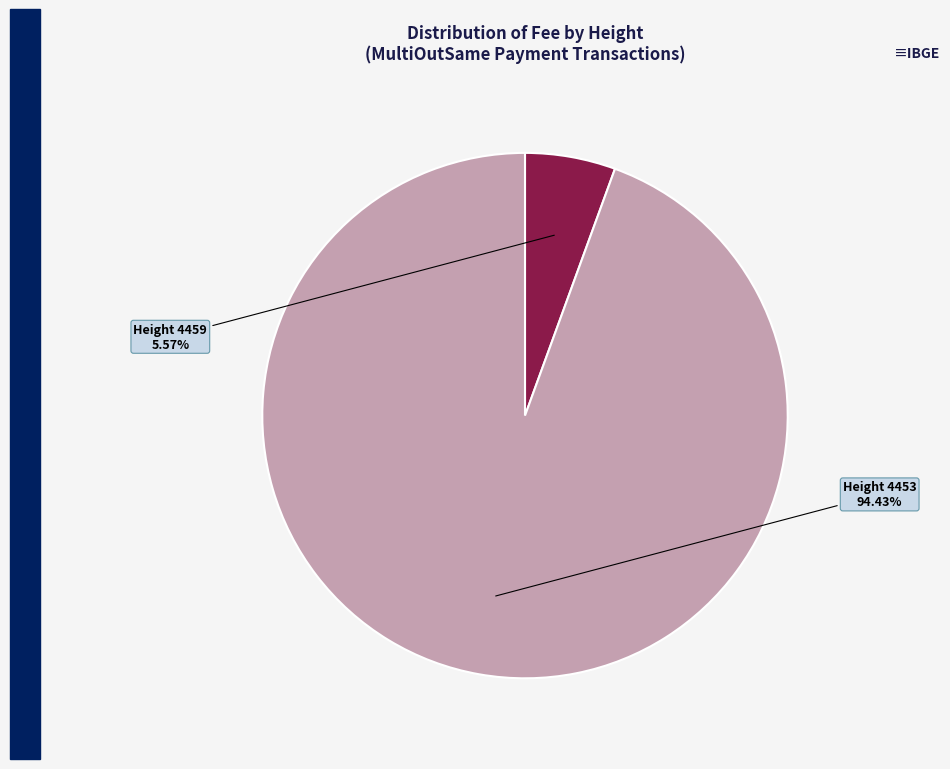

Is there any slice that represents more than half of the pie?

Yes